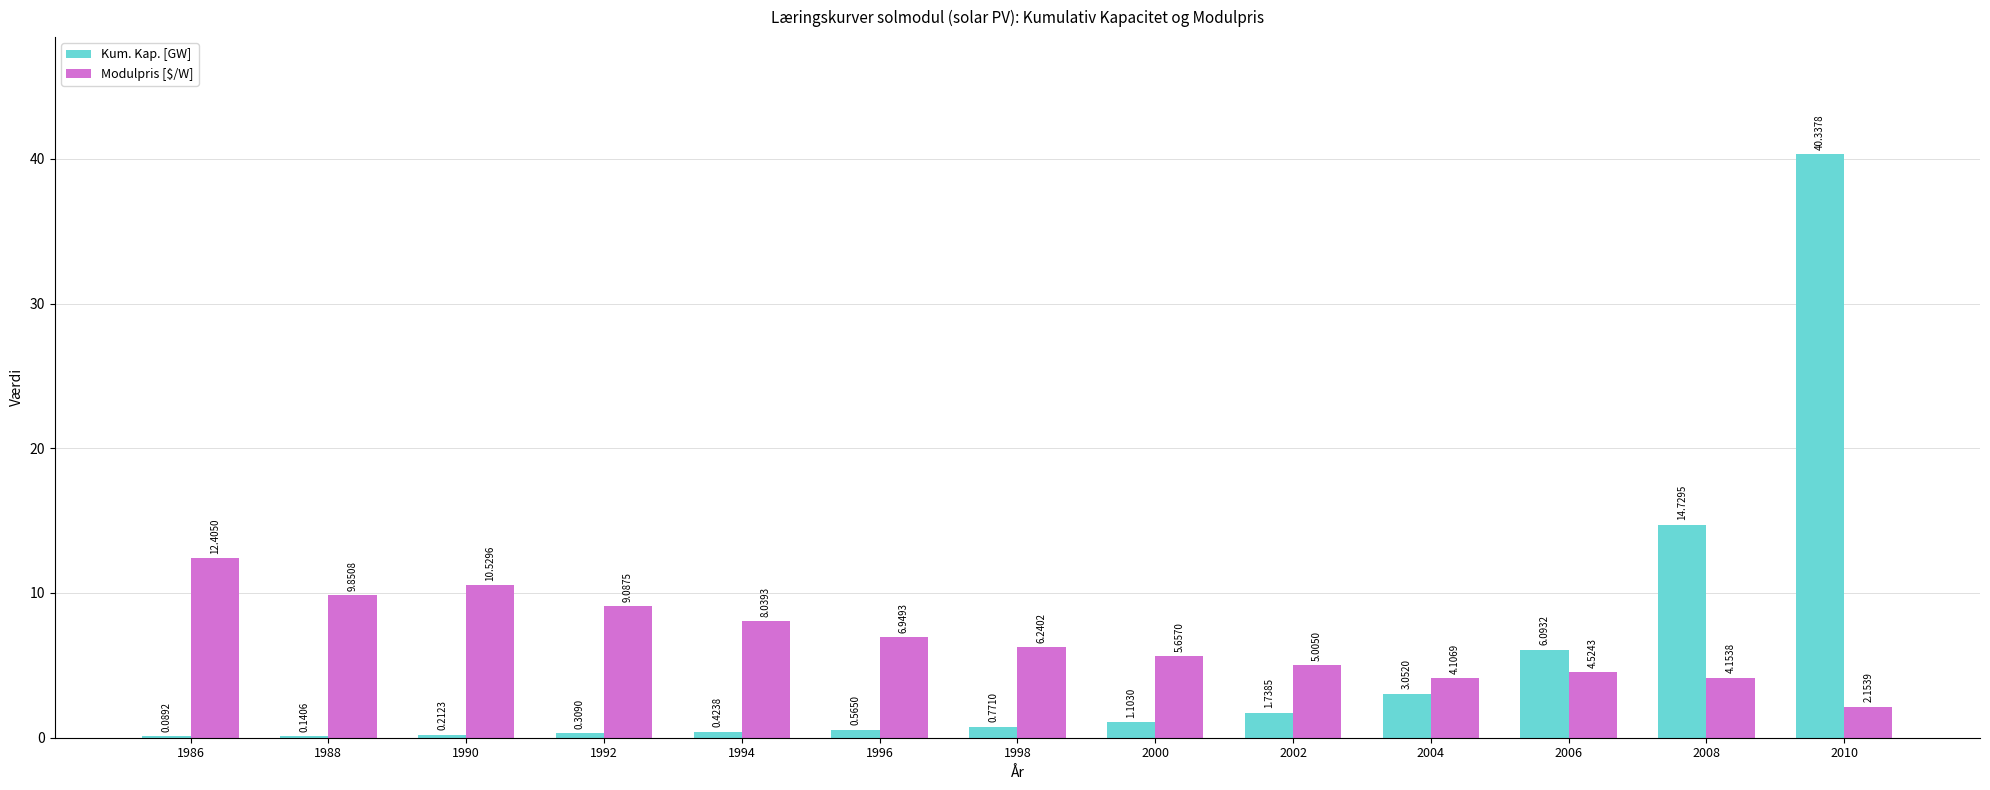

The Kum. Kap. [GW] series shows 14.7 at 2008. True or false?

True